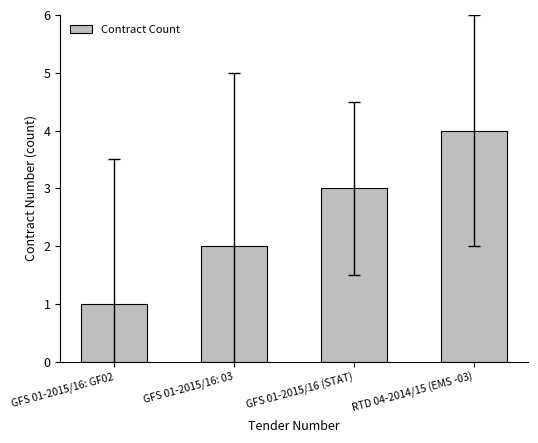

At which label is the value closest to 2?

GFS 01-2015/16: 03